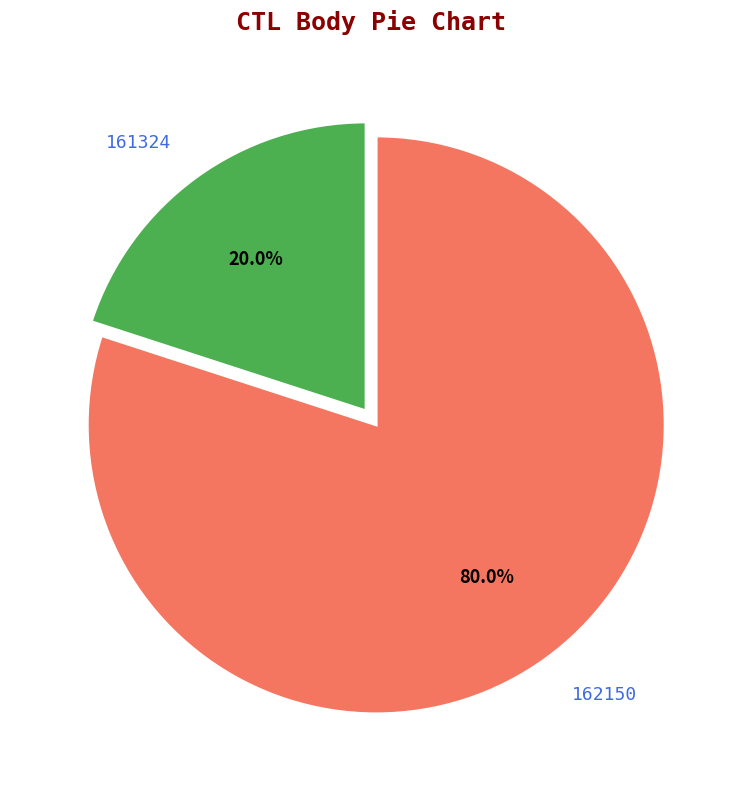

Count the number of slices in the pie.

2